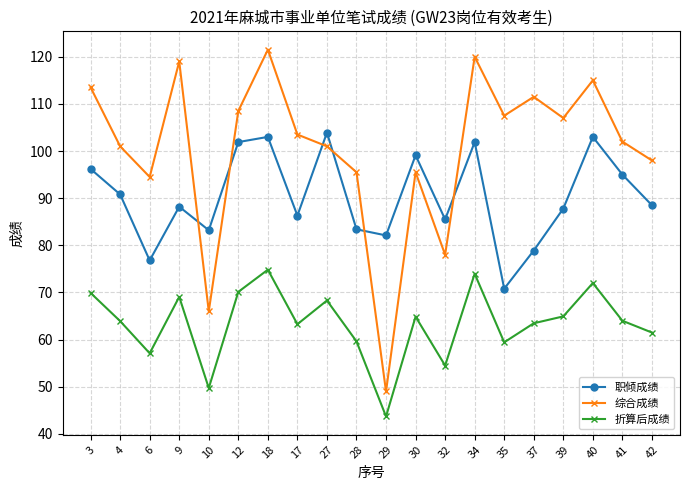

Rank the series at 17 from highest to lowest value.

综合成绩, 职倾成绩, 折算后成绩